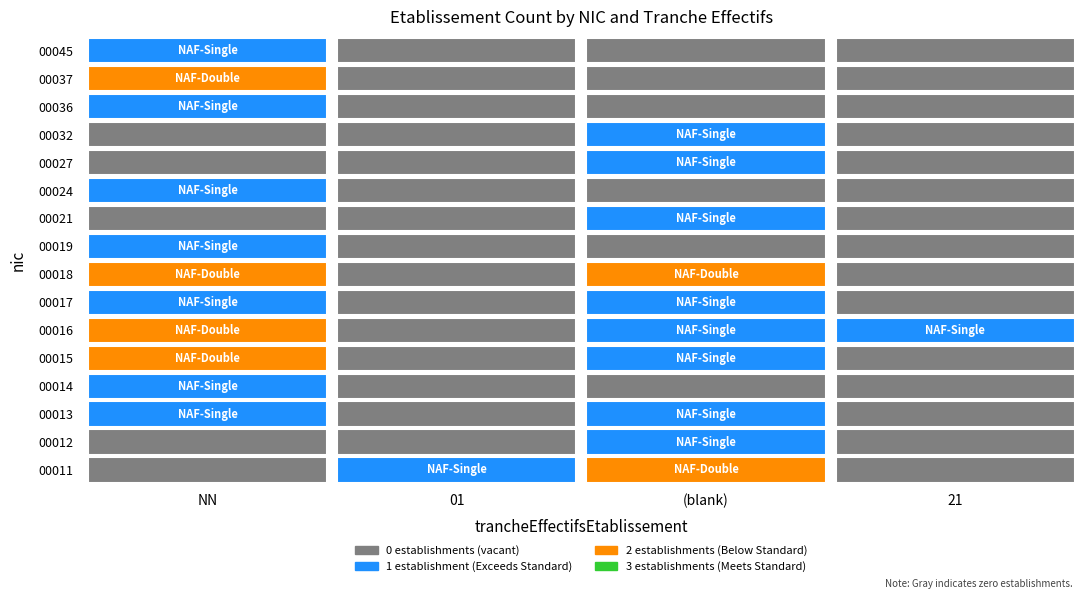

Which series has the largest total across all categories?

00016